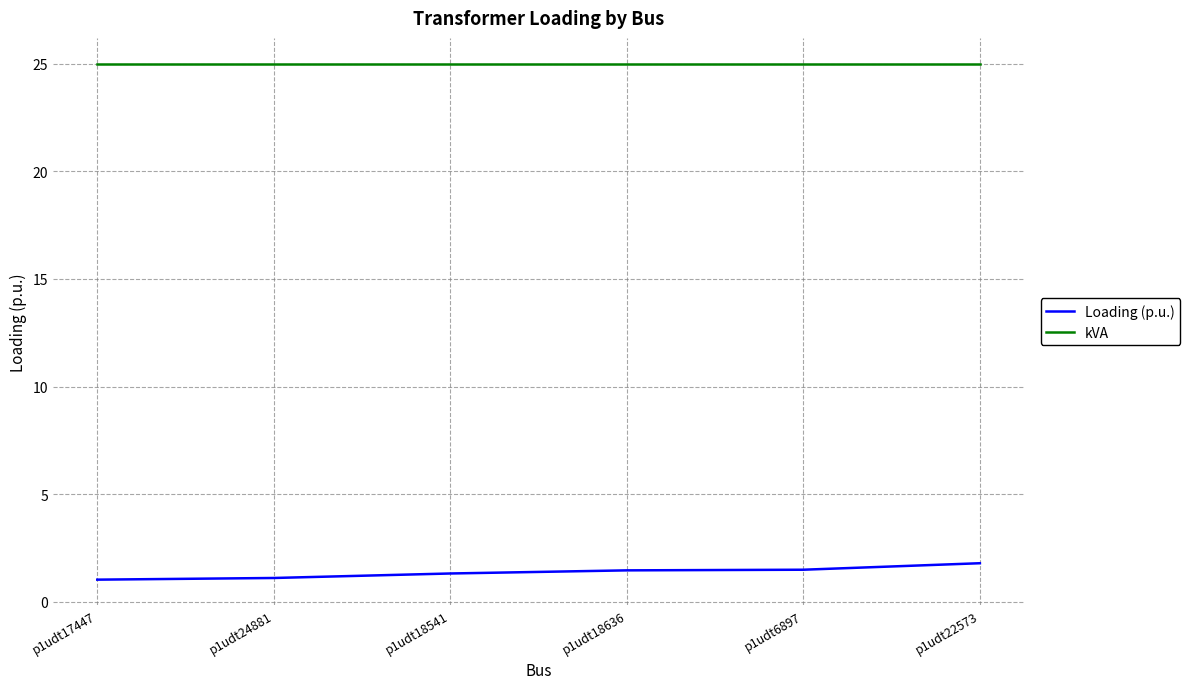

What is the spread (max minus min) of values at p1udt17447?

24.0